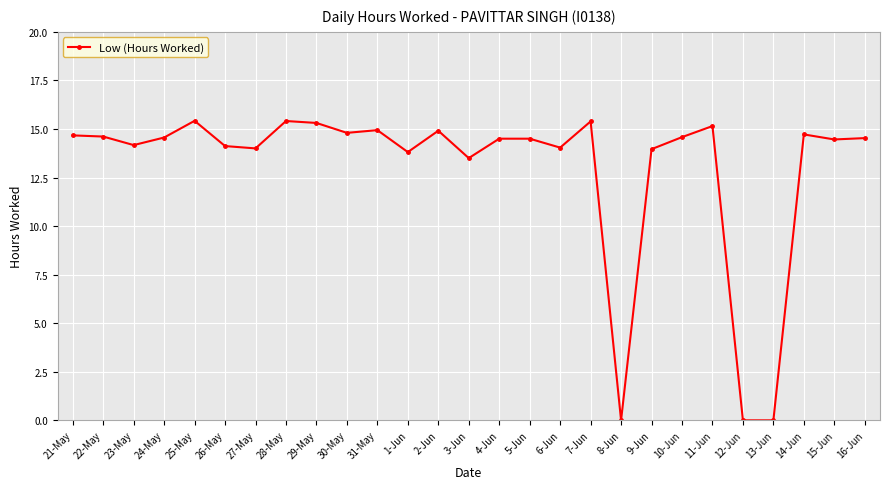

What is the sum of all values?

350.1